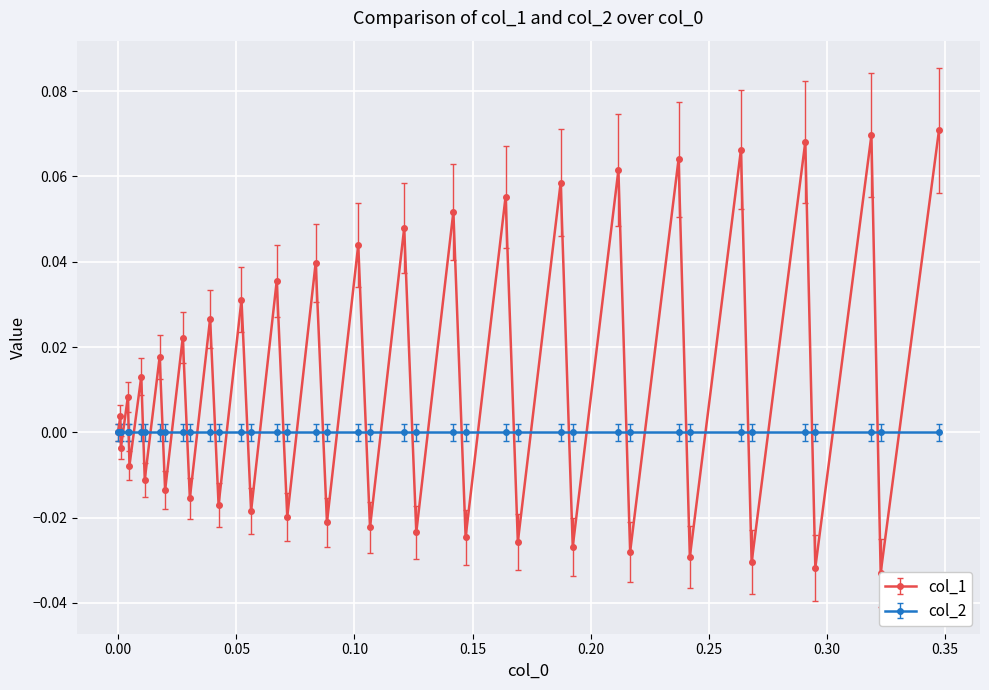

Reading left to right, list all the values displayed in this chart.

0.0	0.0	-0.0	0.0	-0.0	0.0	-0.0	0.0	-0.0	0.0	-0.0	0.0	-0.0	0.0	-0.0	0.0	-0.0	0.0	-0.0	0.0	-0.0	0.0	-0.0	0.1	-0.0	0.1	-0.0	0.1	-0.0	0.1	-0.0	0.1	-0.0	0.1	-0.0	0.1	-0.0	0.1	-0.0	0.1